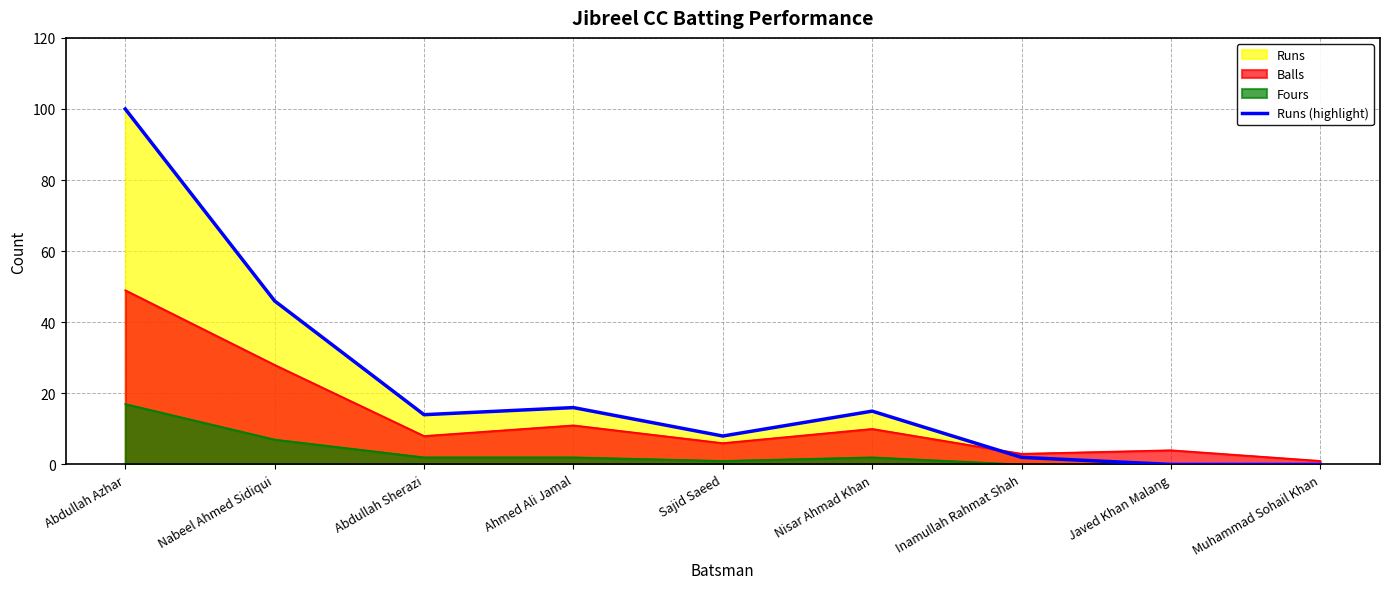

At which label is the value closest to 50?

Nabeel Ahmed Sidiqui